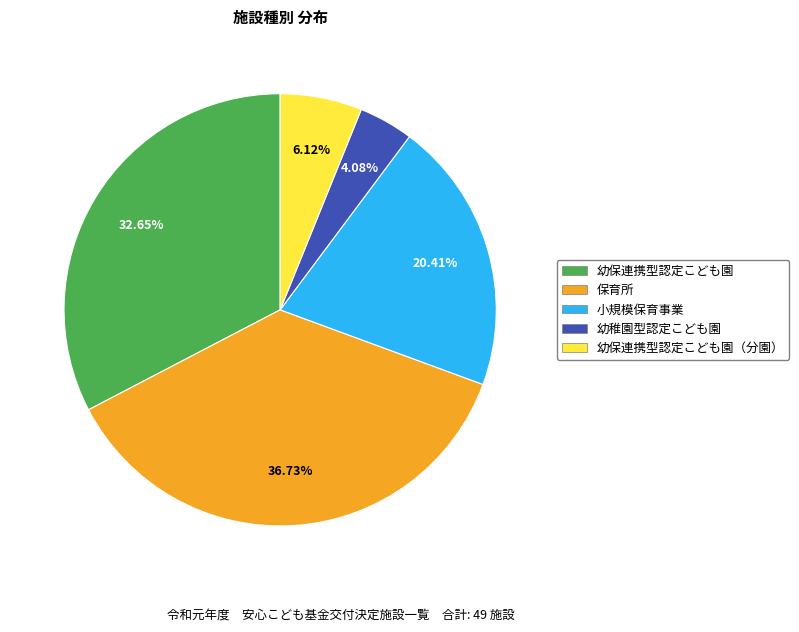

Does any single category account for the majority?

No